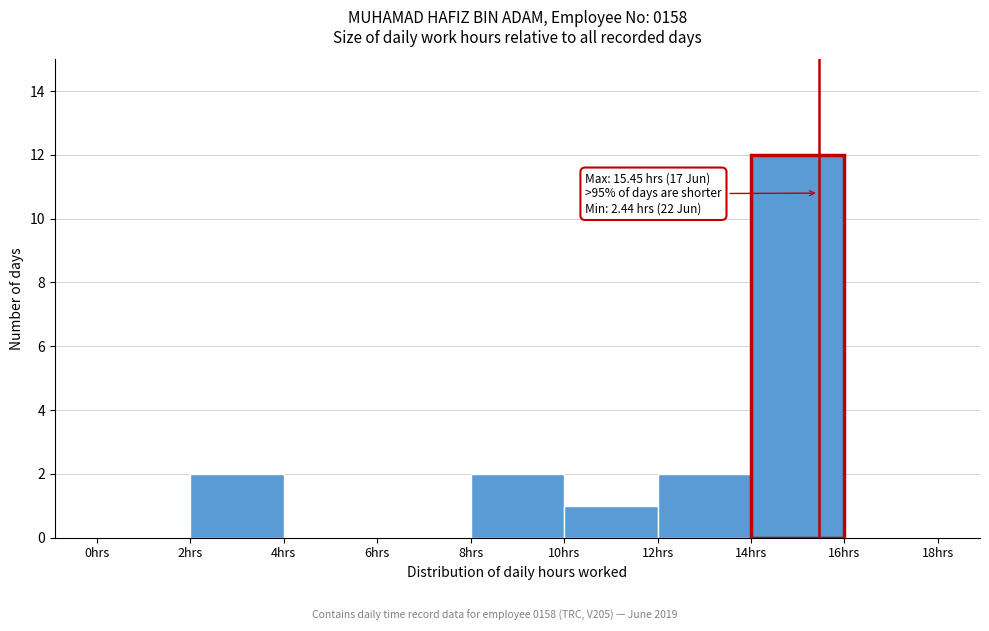

Which range on the x-axis has the tallest bar?

14 to 16